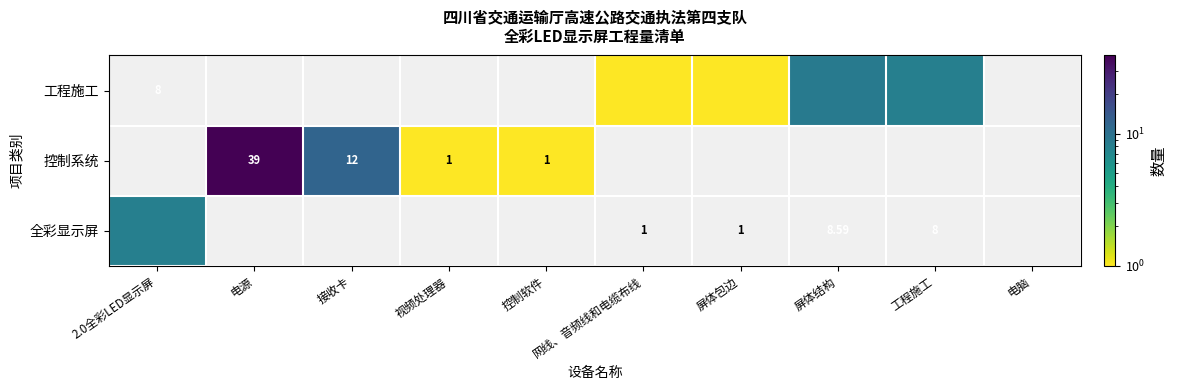

Which series has the largest range (max minus min)?

全彩显示屏